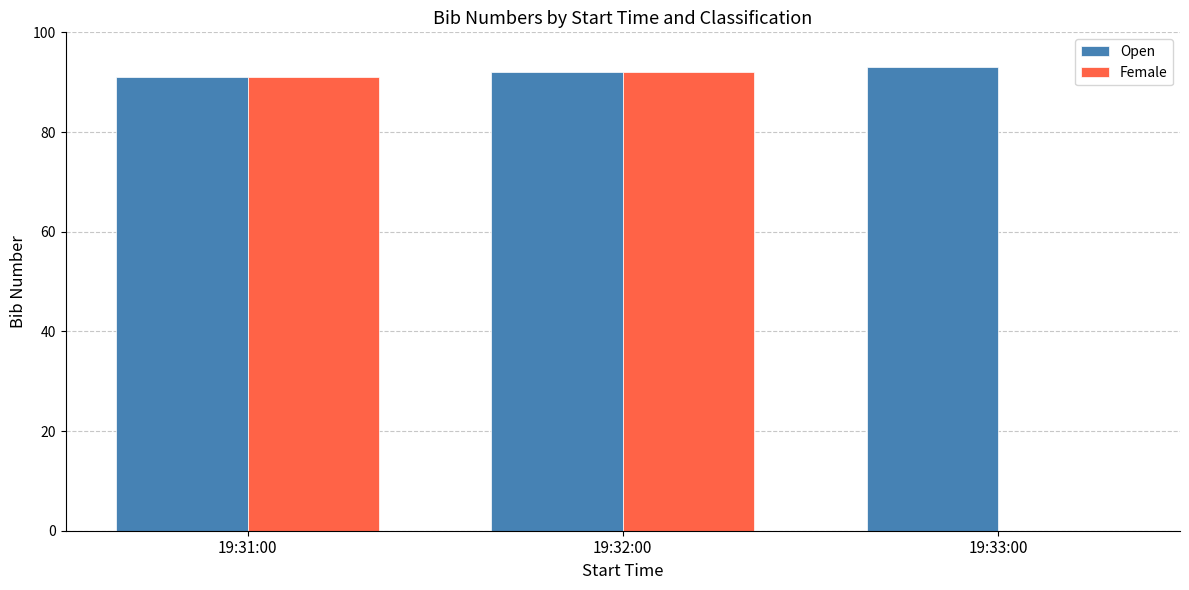

Which series has the largest total across all categories?

Open